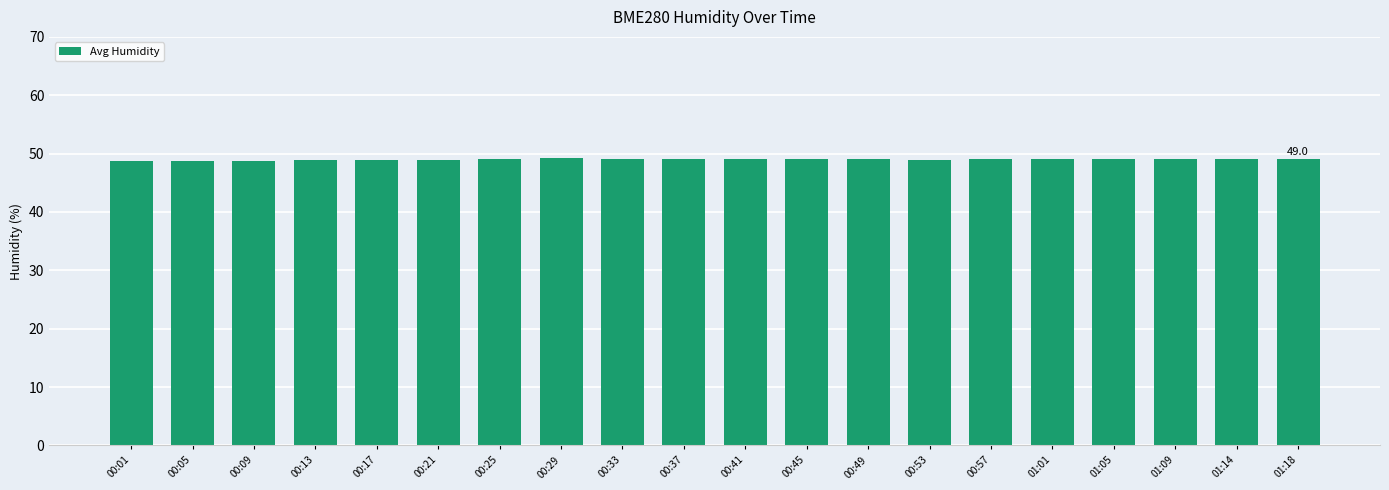

What is the sum of the values at 01:05 and 00:41?

98.2